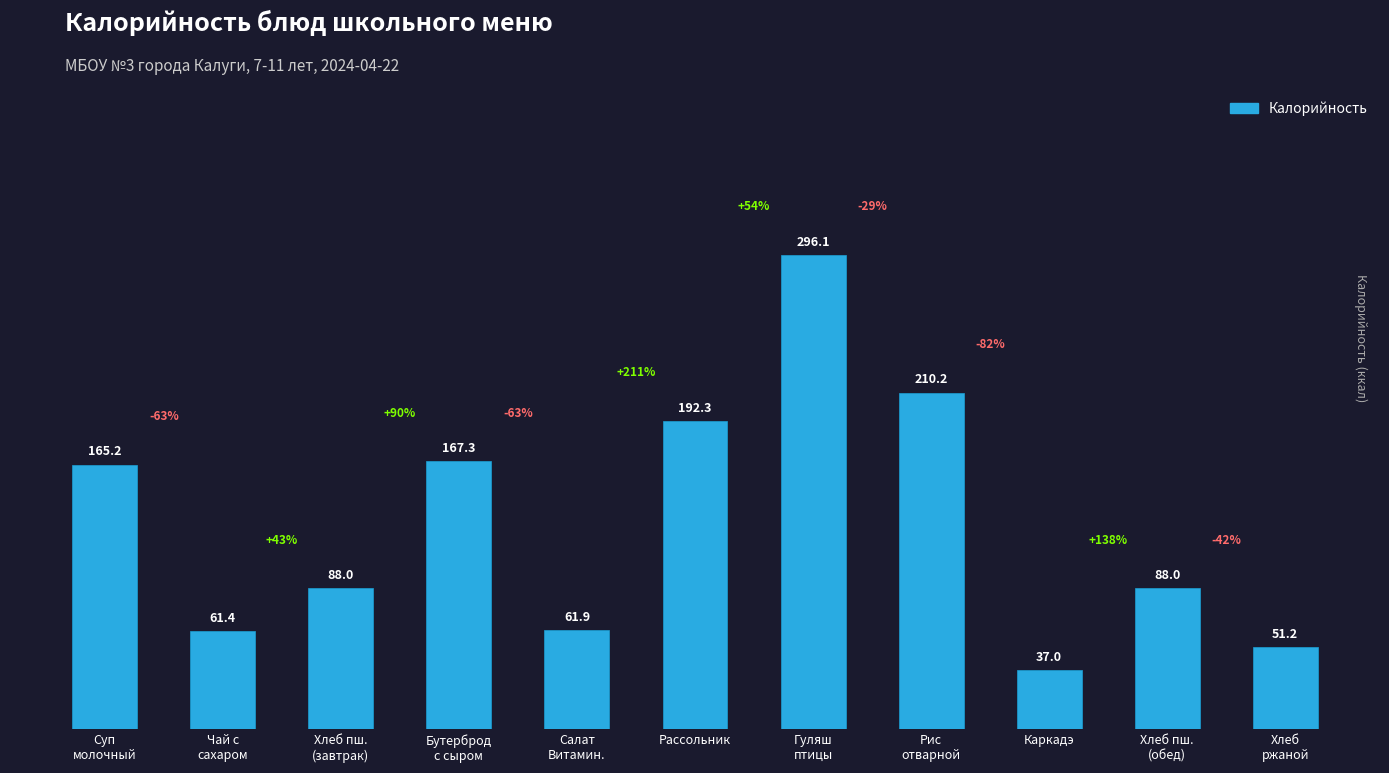

Which has a higher value, Рассольник or Хлеб пш.
(завтрак)?

Рассольник